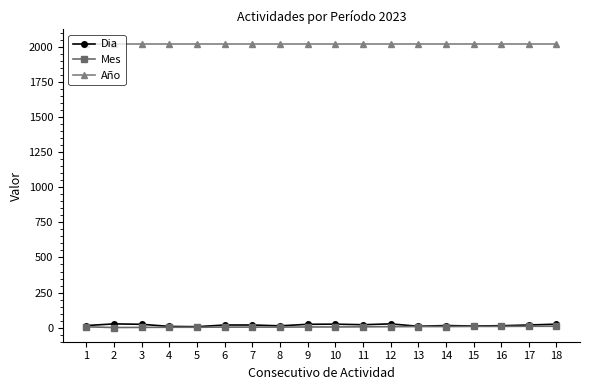

True or false: Año and Dia intersect in this chart.

False